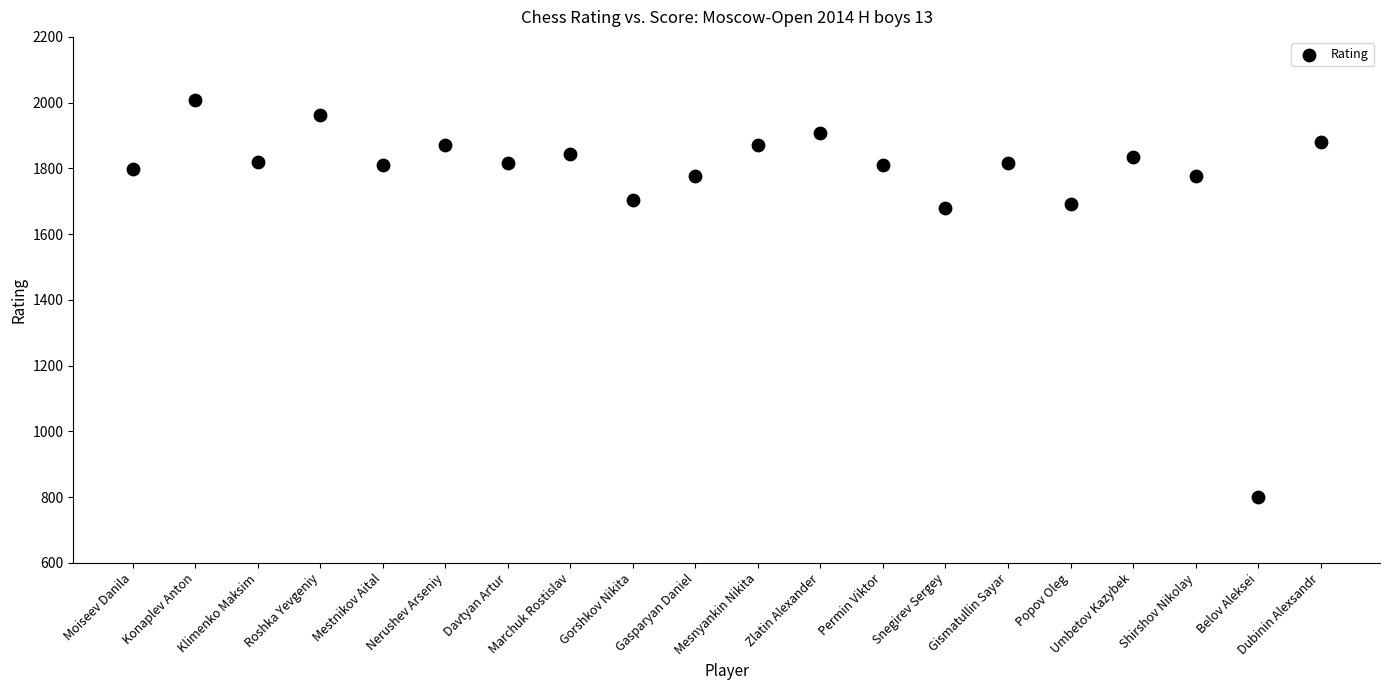

What is the range of Y values (max minus min)?

1208